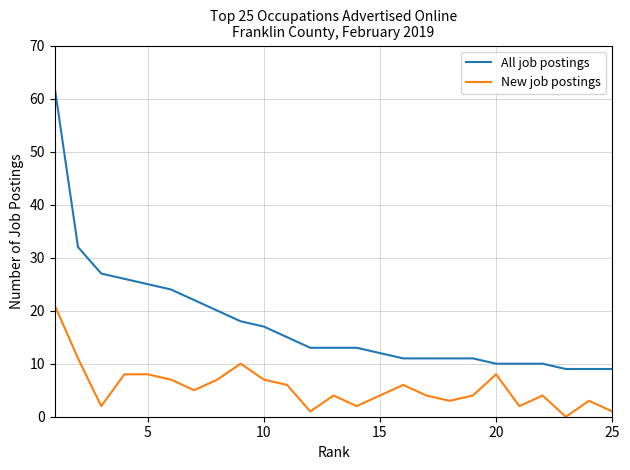

List the series in order of their overall mean, lowest first.

New job postings, All job postings